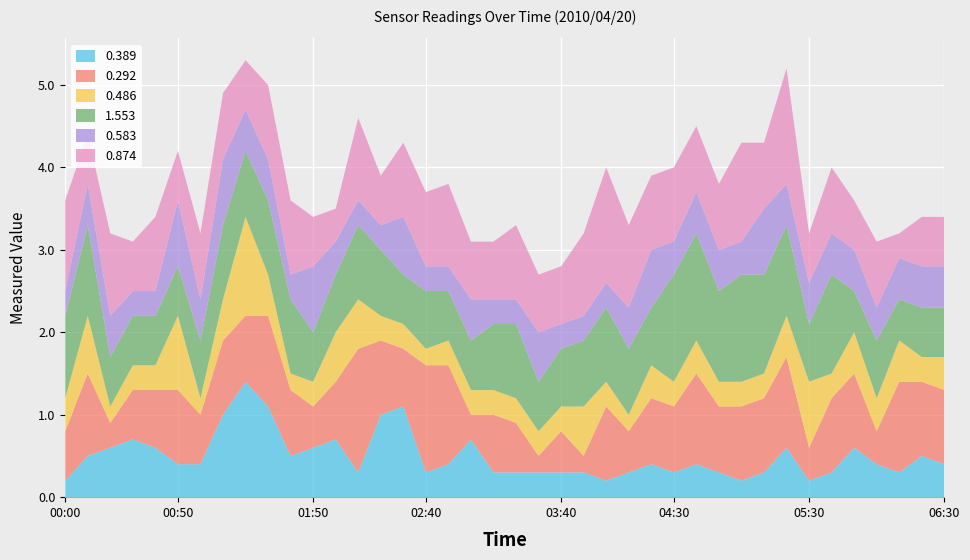

Reading left to right, transcribe all the data shown in this chart.

0.389: 0.2	0.5	0.6	0.7	0.6	0.4	0.4	1.0	1.4	1.1	0.5	0.6	0.7	0.3	1.0	1.1	0.3	0.4	0.7	0.3	0.3	0.3	0.3	0.3	0.2	0.3	0.4	0.3	0.4	0.3	0.2	0.3	0.6	0.2	0.3	0.6	0.4	0.3	0.5	0.4
0.292: 0.6	1.0	0.3	0.6	0.7	0.9	0.6	0.9	0.8	1.1	0.8	0.5	0.7	1.5	0.9	0.7	1.3	1.2	0.3	0.7	0.6	0.2	0.5	0.2	0.9	0.5	0.8	0.8	1.1	0.8	0.9	0.9	1.1	0.4	0.9	0.9	0.4	1.1	0.9	0.9
0.486: 0.4	0.7	0.2	0.3	0.3	0.9	0.2	0.5	1.2	0.5	0.2	0.3	0.6	0.6	0.3	0.3	0.2	0.3	0.3	0.3	0.3	0.3	0.3	0.6	0.3	0.2	0.4	0.3	0.4	0.3	0.3	0.3	0.5	0.8	0.3	0.5	0.4	0.5	0.3	0.4
1.553: 1.0	1.1	0.6	0.6	0.6	0.6	0.7	0.9	0.8	0.9	0.9	0.6	0.7	0.9	0.8	0.6	0.7	0.6	0.6	0.8	0.9	0.6	0.7	0.8	0.9	0.8	0.7	1.3	1.3	1.1	1.3	1.2	1.1	0.7	1.2	0.5	0.7	0.5	0.6	0.6
0.583: 0.3	0.5	0.5	0.3	0.3	0.8	0.5	0.8	0.5	0.5	0.3	0.8	0.4	0.3	0.3	0.7	0.3	0.3	0.5	0.3	0.3	0.6	0.3	0.3	0.3	0.5	0.7	0.4	0.5	0.5	0.4	0.8	0.5	0.5	0.5	0.5	0.4	0.5	0.5	0.5
0.874: 1.1	0.6	1.0	0.6	0.9	0.6	0.8	0.8	0.6	0.9	0.9	0.6	0.4	1.0	0.6	0.9	0.9	1.0	0.7	0.7	0.9	0.7	0.7	1.0	1.4	1.0	0.9	0.9	0.8	0.8	1.2	0.8	1.4	0.6	0.8	0.6	0.8	0.3	0.6	0.6